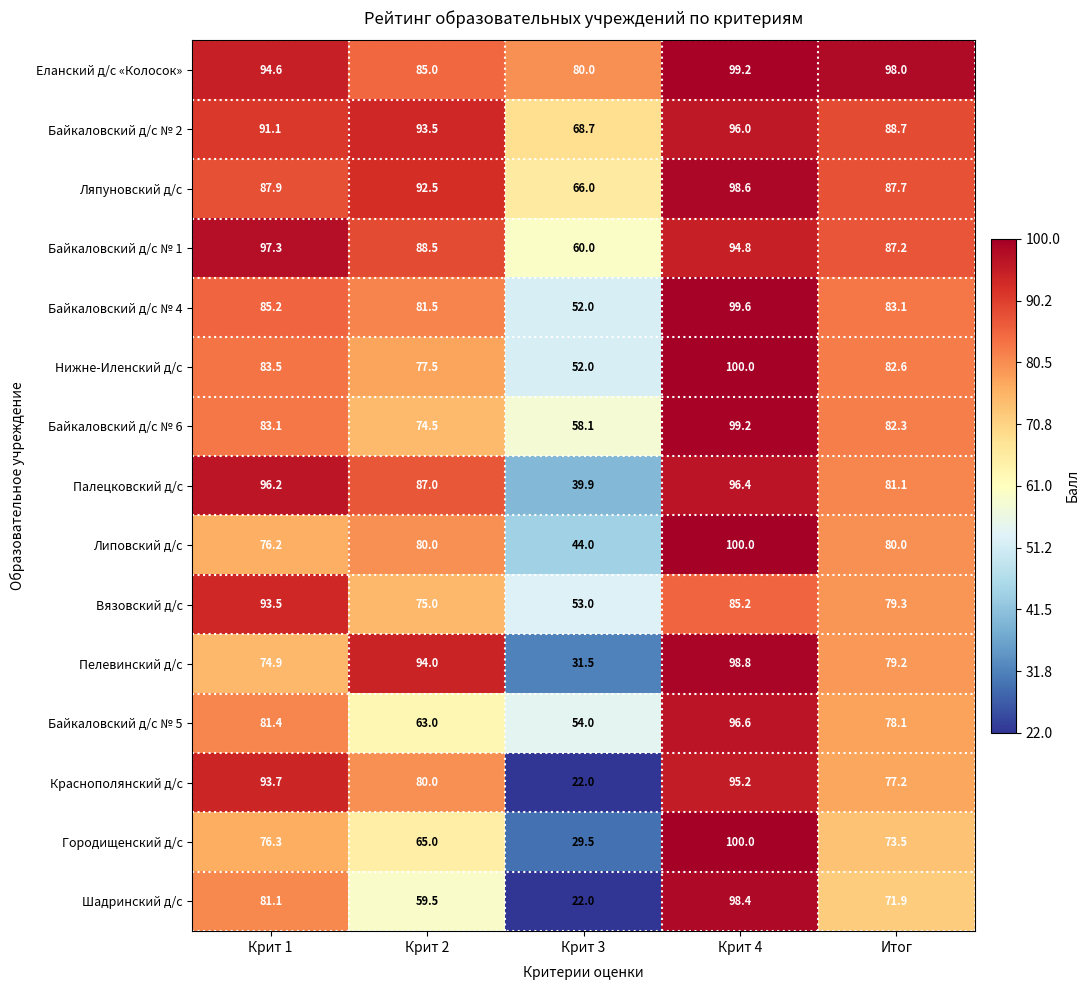

Is it true that Палецковский д/с equals 67.5 at Крит 3?

False